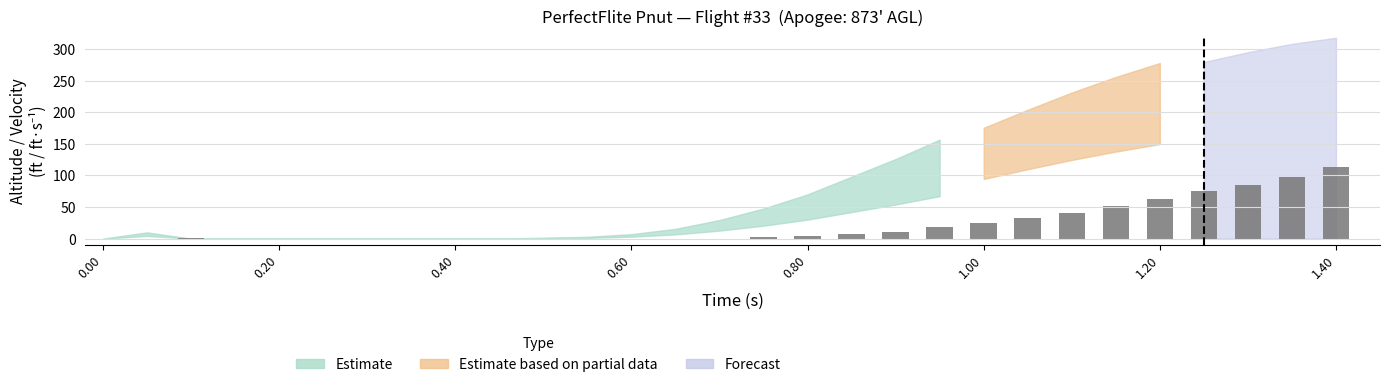

Count the number of data series in this chart.

1